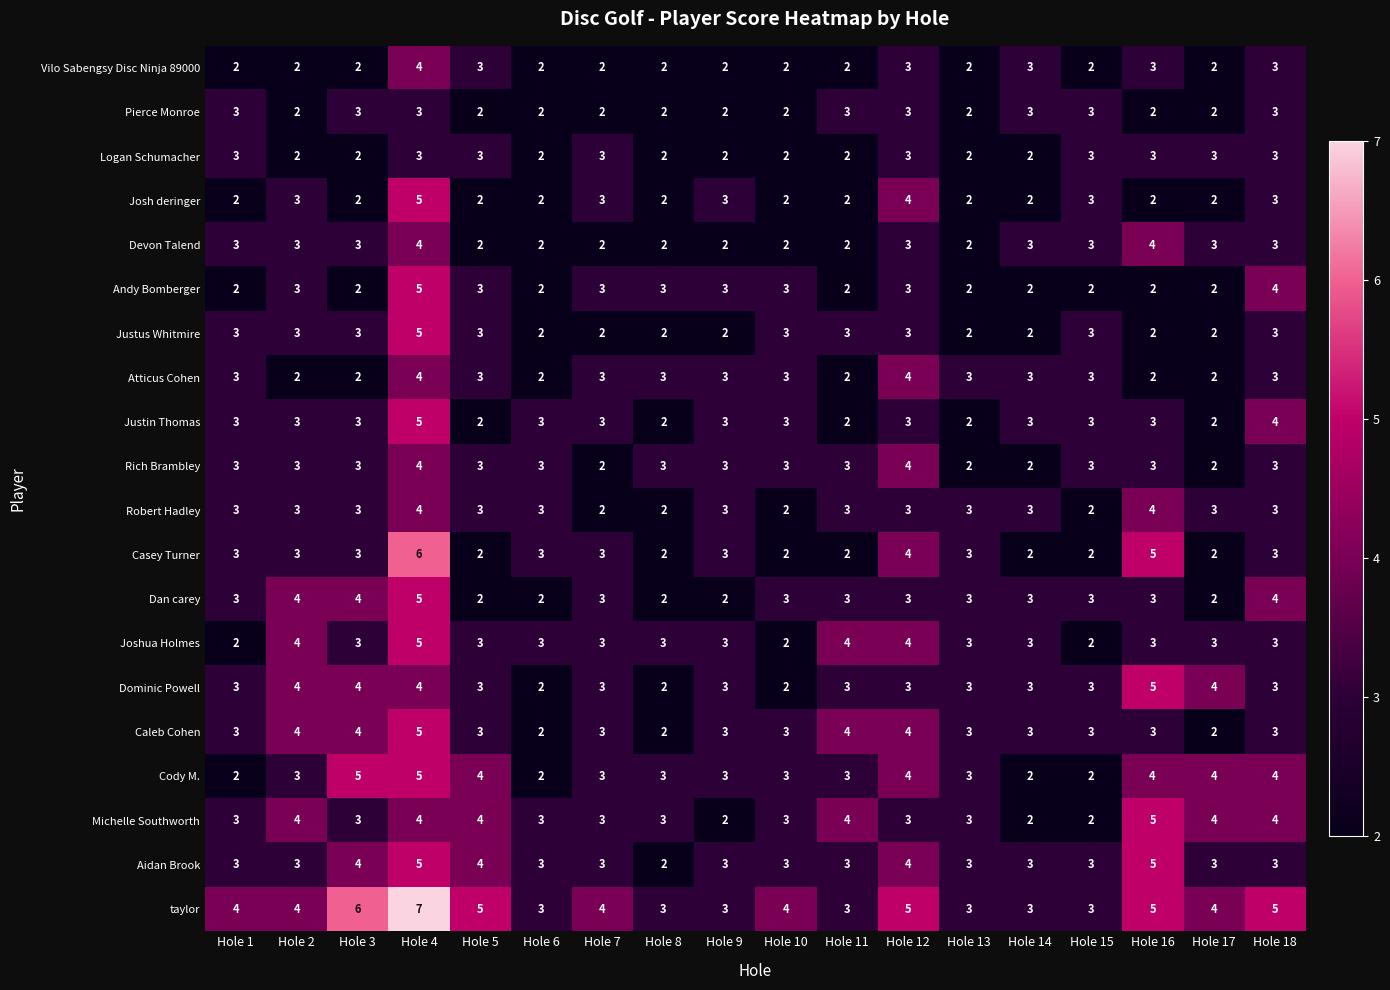

What is the total value across all series at Hole 4?

92